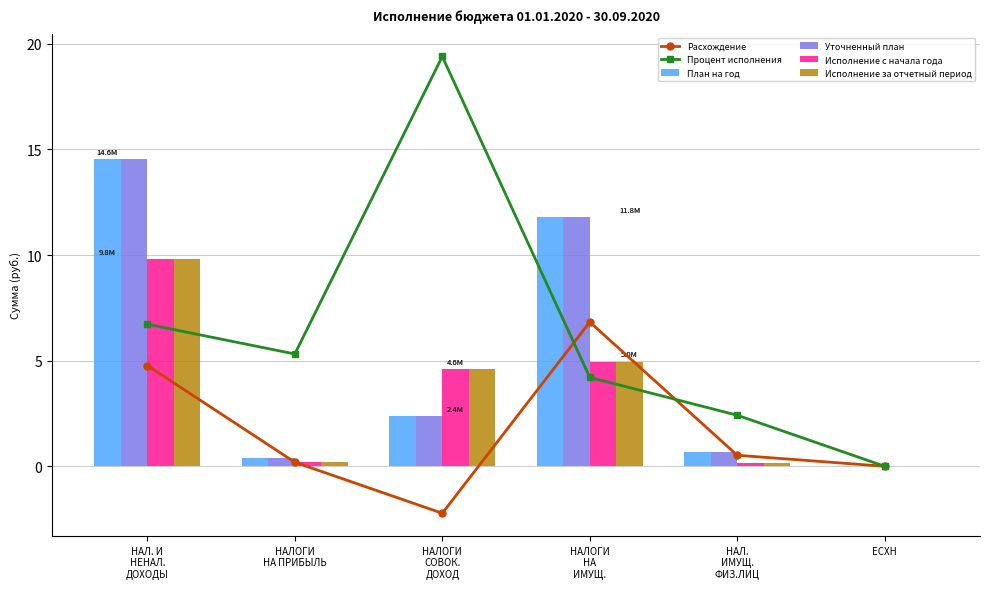

What is the difference between the maximum and minimum values in the Расхождение series?

9.1